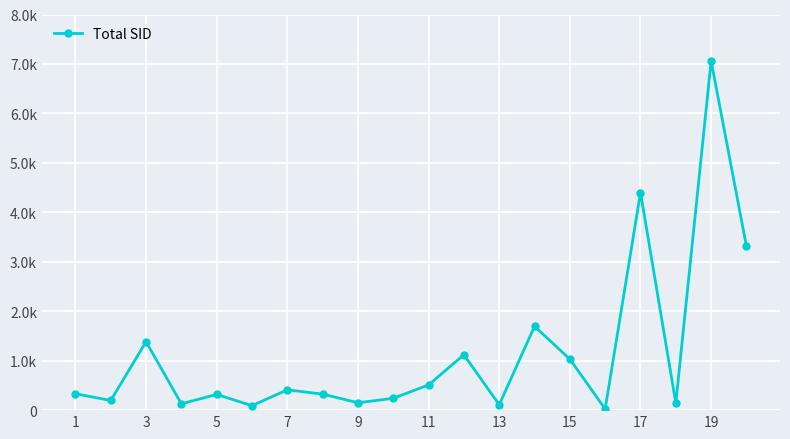

How many categories are shown in the chart?

20